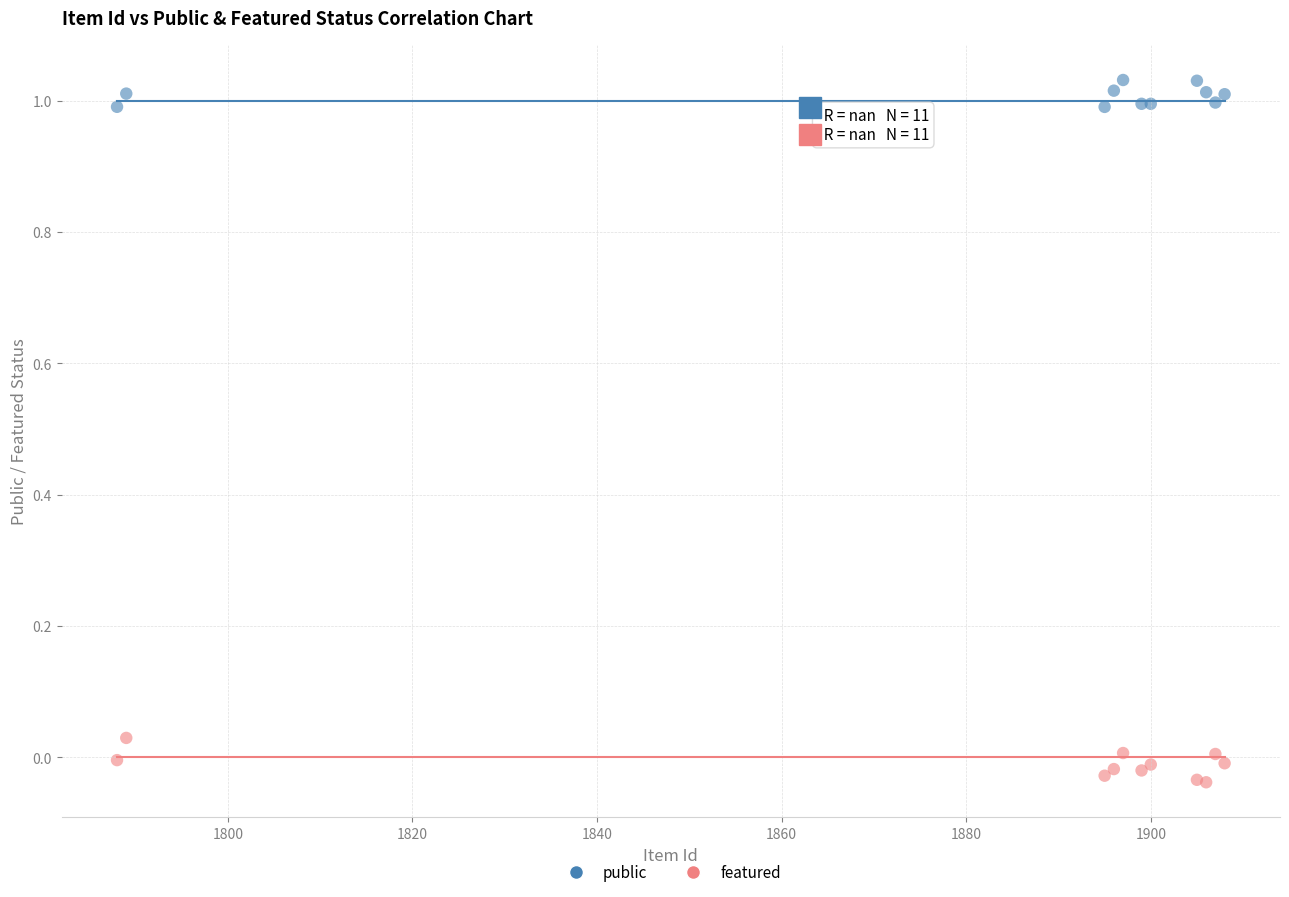

What are all the series names shown in the legend?

public, featured